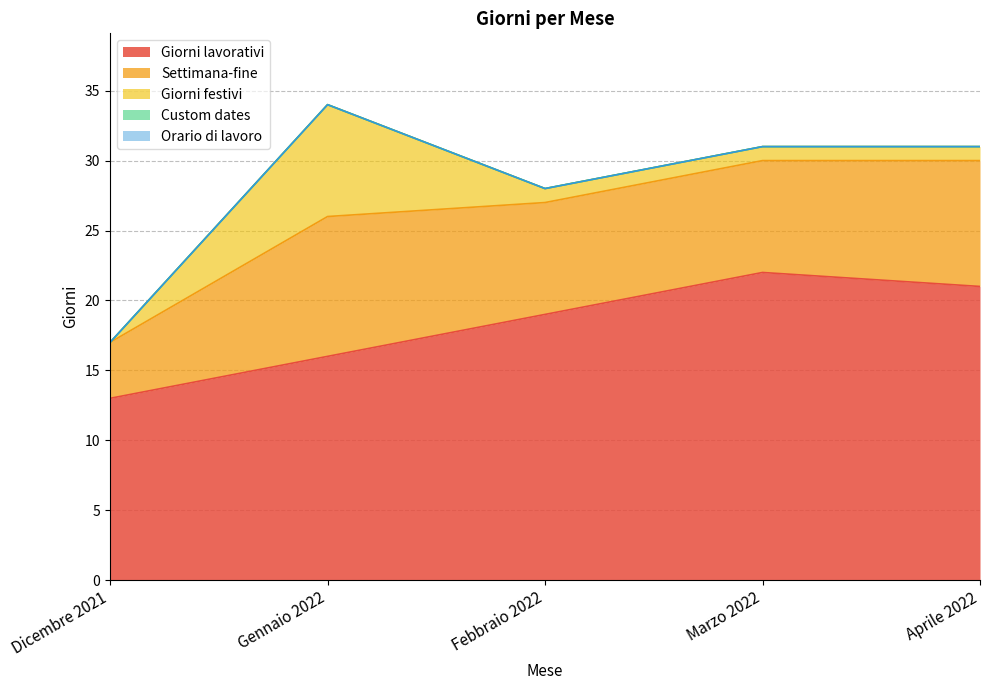

What is the sum of all Settimana-fine values?

39